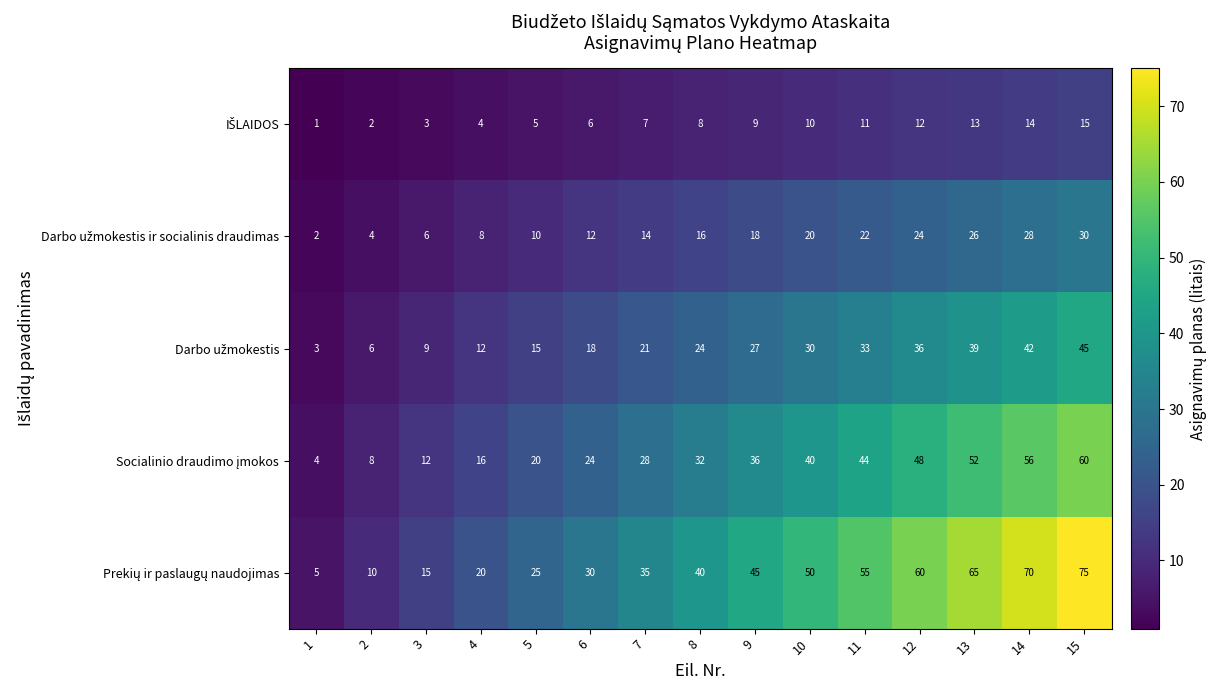

What is the greatest value displayed?

75